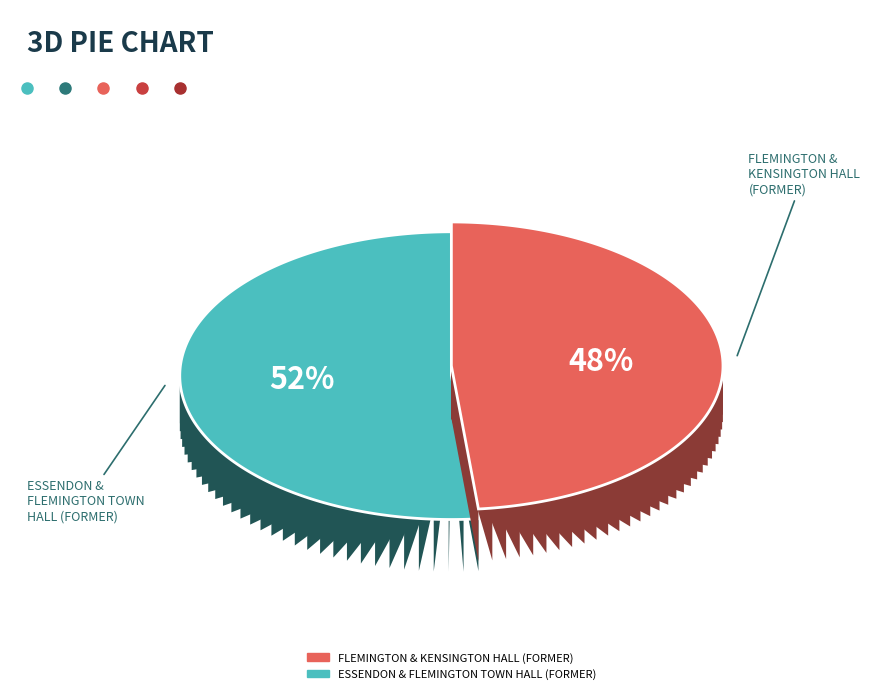

Is it true that ESSENDON & FLEMINGTON TOWN HALL (FORMER) is 52% of the pie?

True